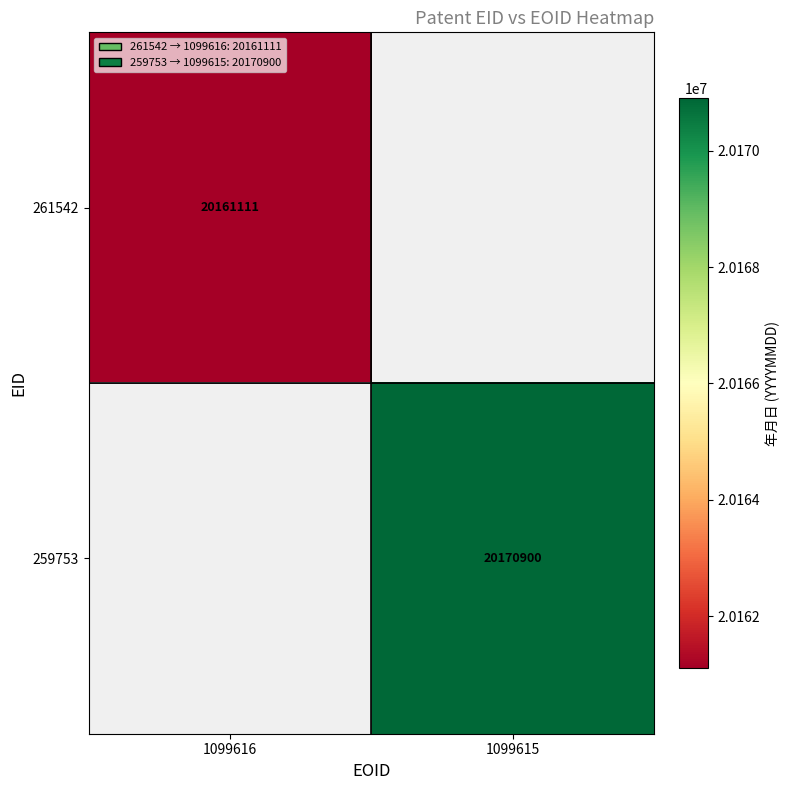

Which label corresponds to the smallest value in the chart?

1099616